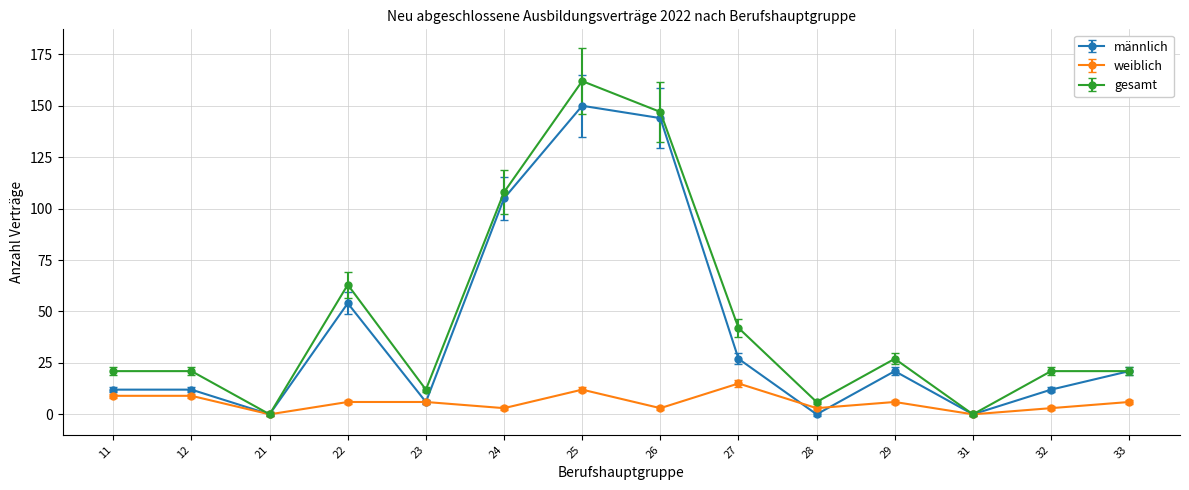

What is the maximum value for männlich?

150